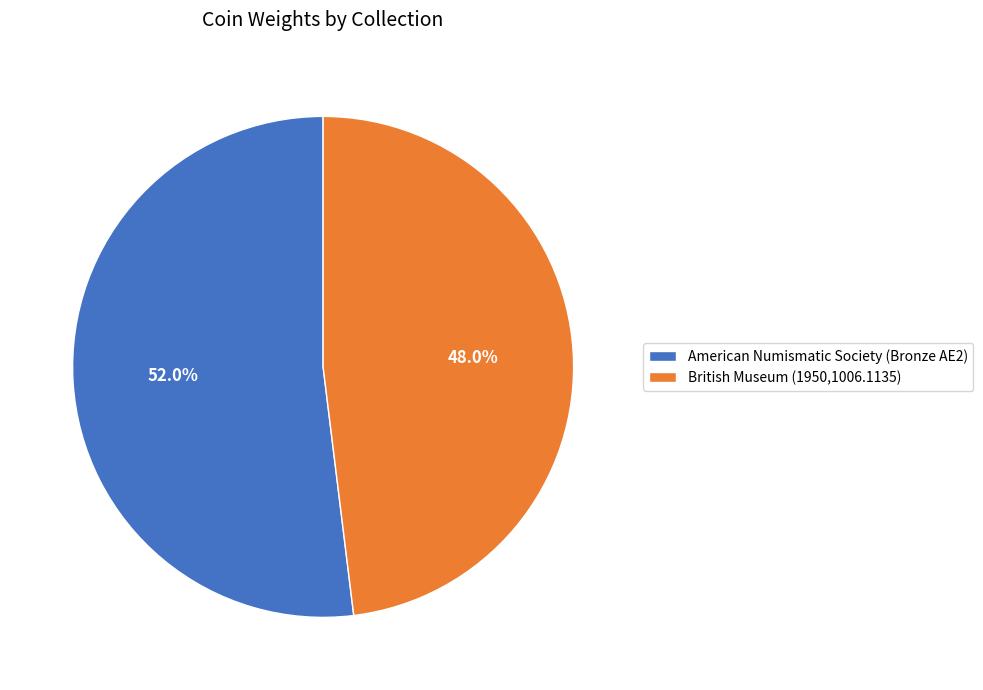

To the nearest percent, what is the combined percentage of British Museum (1950,1006.1135) and American Numismatic Society (Bronze AE2)?

100%